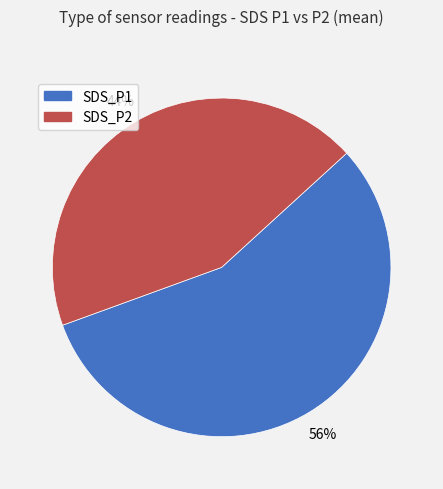

To the nearest percent, what percentage of the pie is SDS_P2?

43%